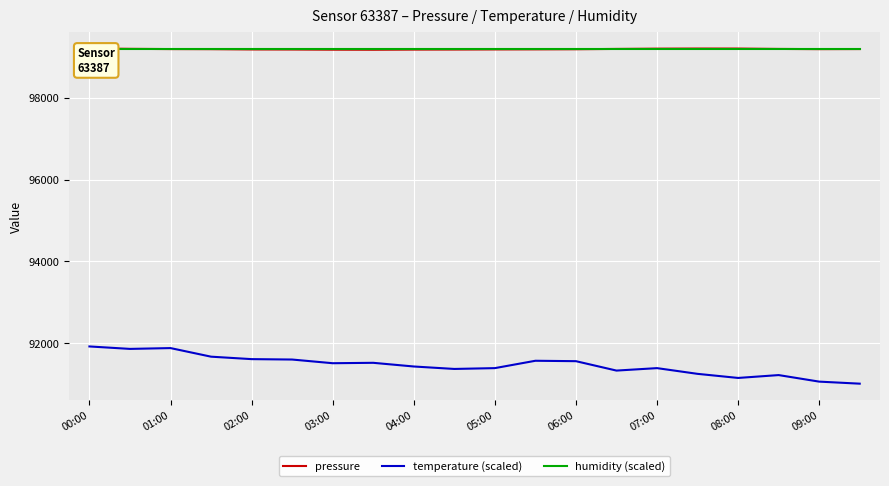

What is the highest value of the temperature (scaled) series?

91920